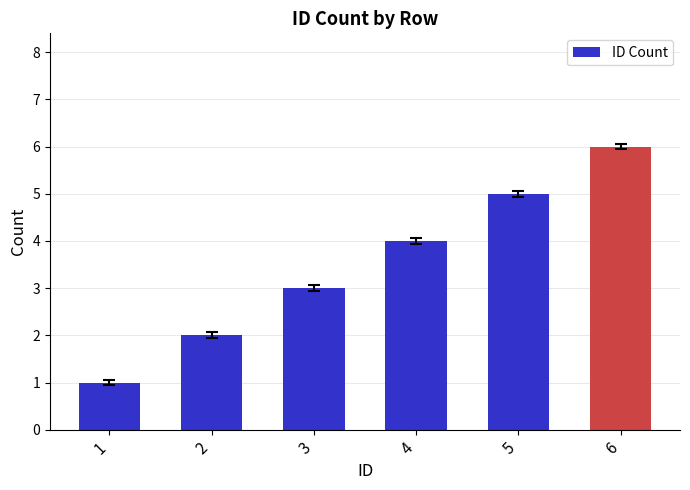

What is the ratio of the value at 5 to the value at 3?

1.7